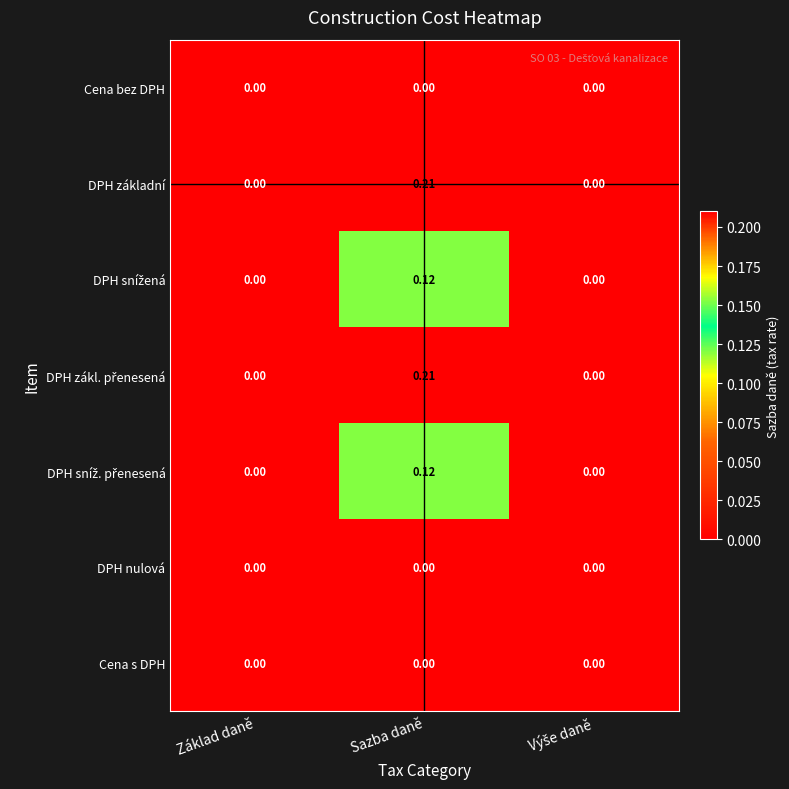

Which label corresponds to the largest value in the chart?

Sazba daně